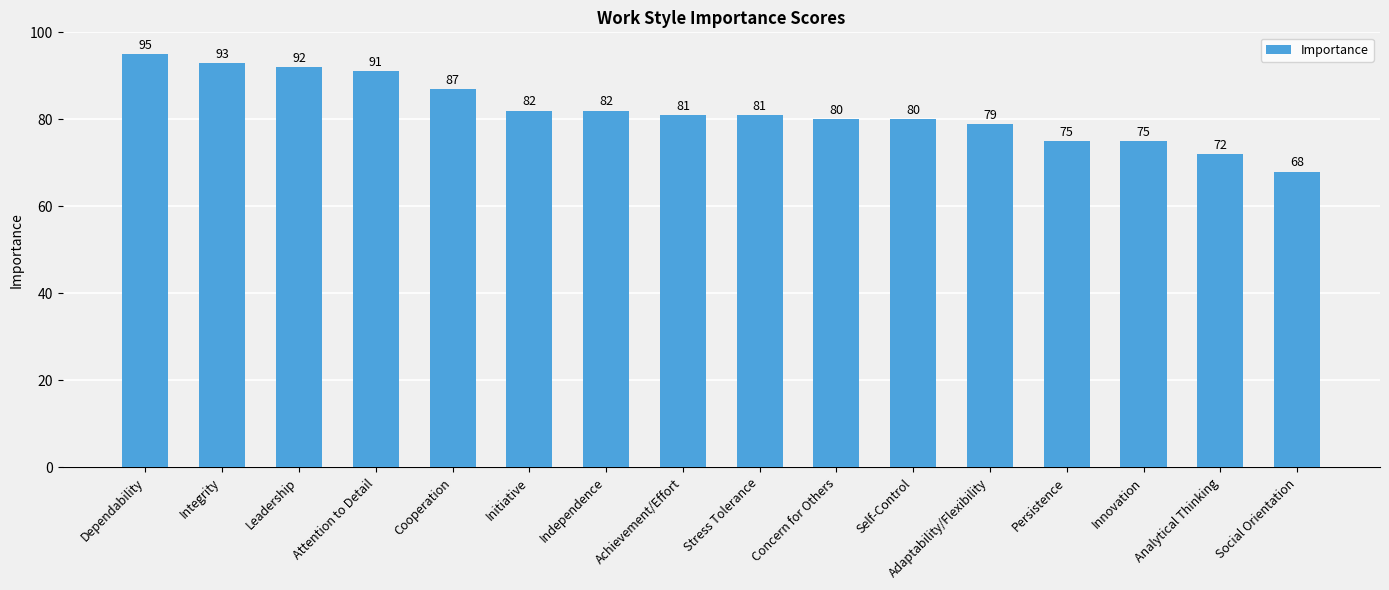

Reading right to left, extract all data points from this chart.

Social Orientation=68	Analytical Thinking=72	Innovation=75	Persistence=75	Adaptability/Flexibility=79	Self-Control=80	Concern for Others=80	Stress Tolerance=81	Achievement/Effort=81	Independence=82	Initiative=82	Cooperation=87	Attention to Detail=91	Leadership=92	Integrity=93	Dependability=95